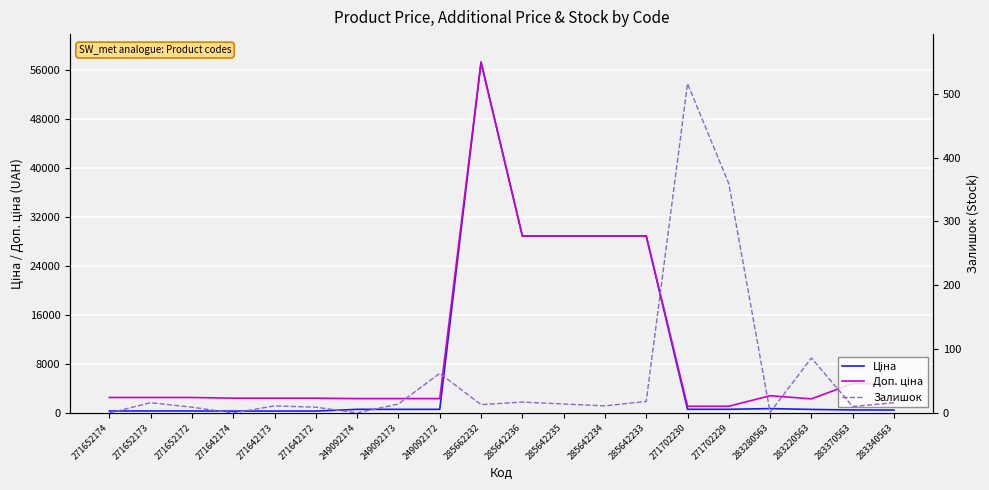

Where does the Ціна series first go above 584?

249092174